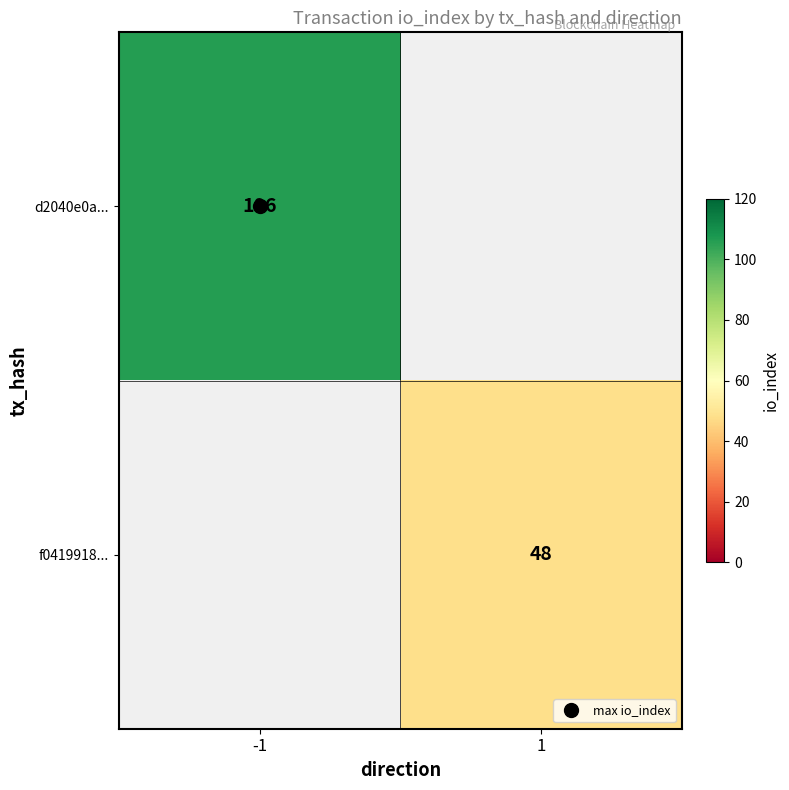

True or false: f0419918... has a value of 48.0 at 1.

True